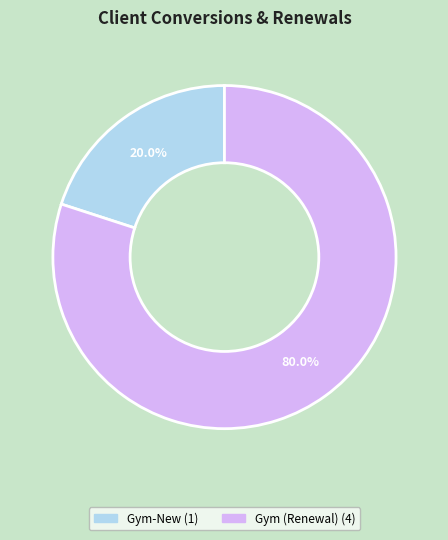

Count the number of slices in the pie.

2